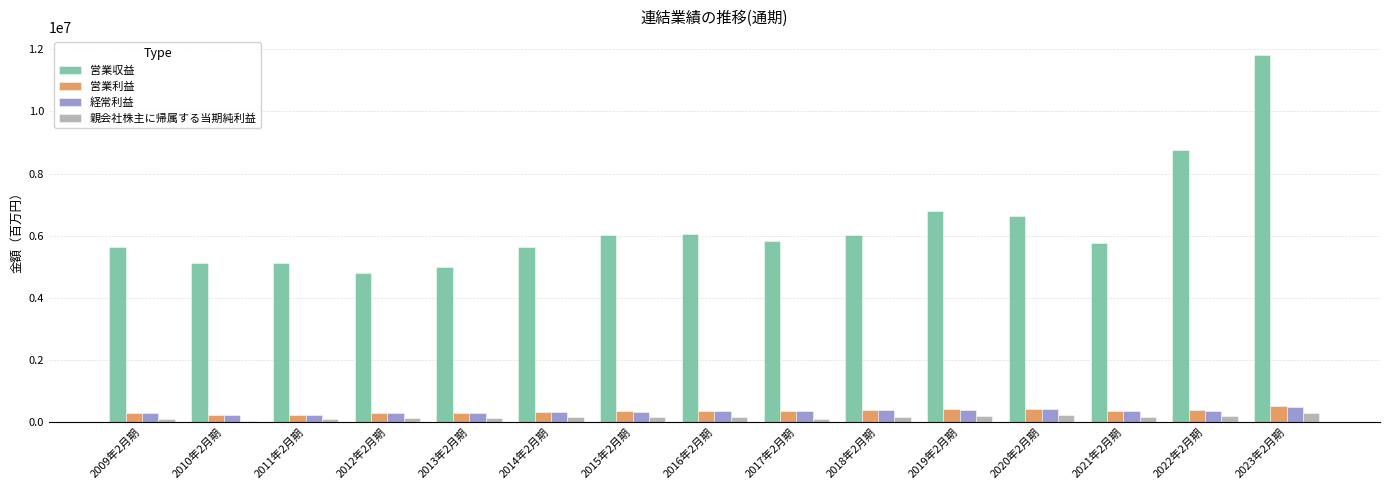

How many bars are there in total?

60